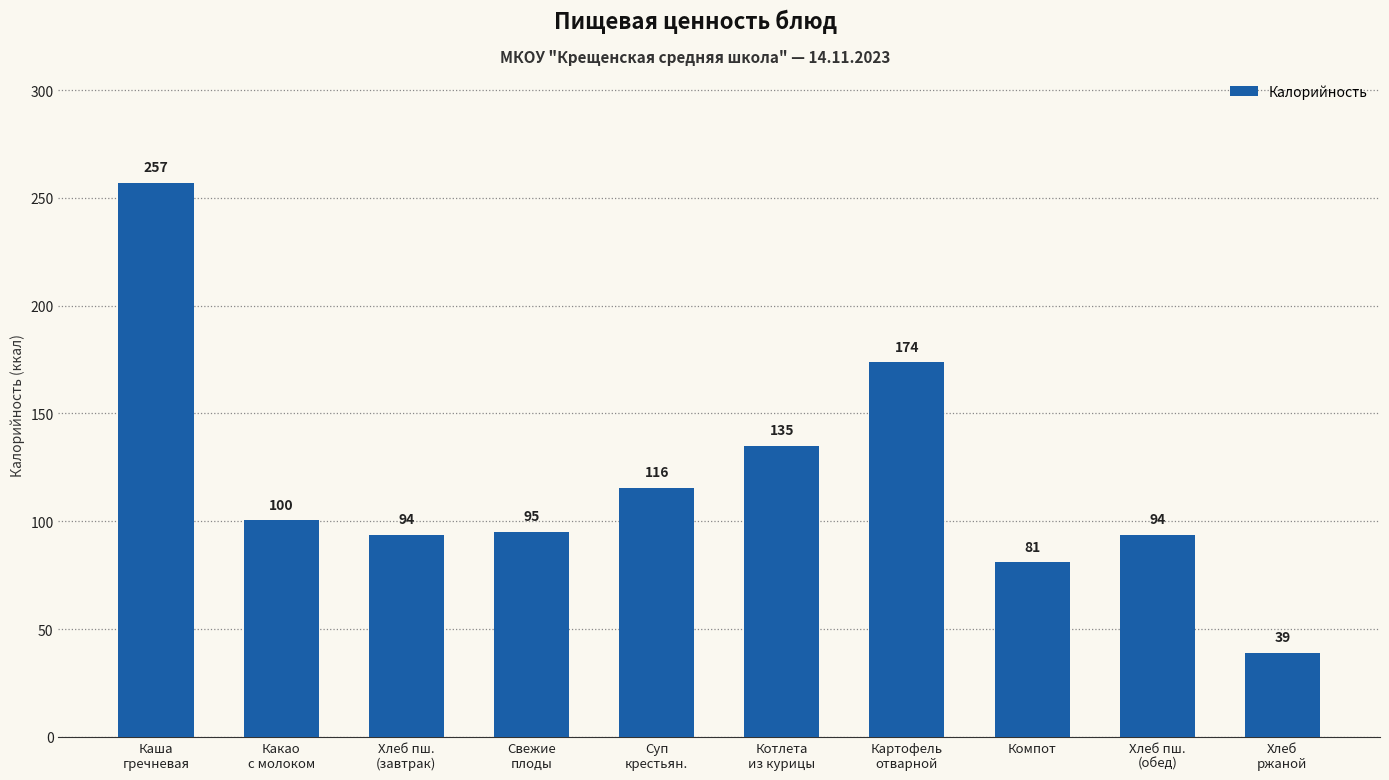

What is the label of the 5th bar from the right?

Котлета
из курицы